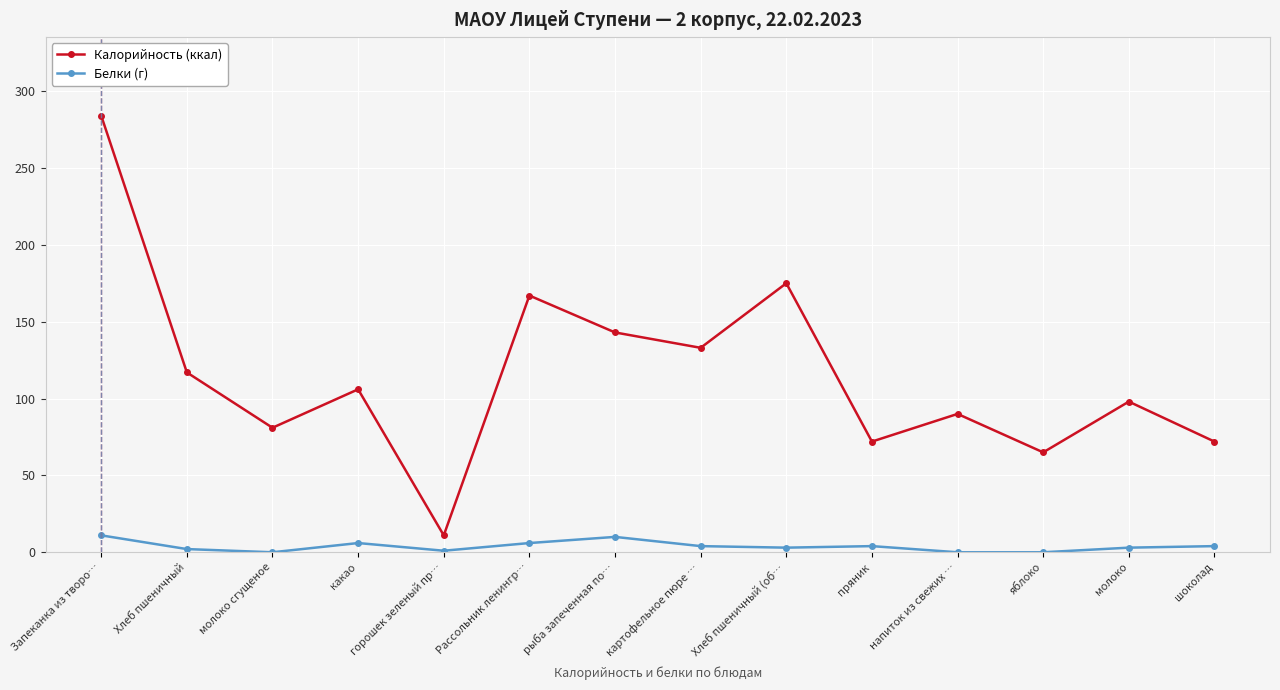

True or false: Калорийность (ккал) has a value of 181.0 at Хлеб пшеничный.

False